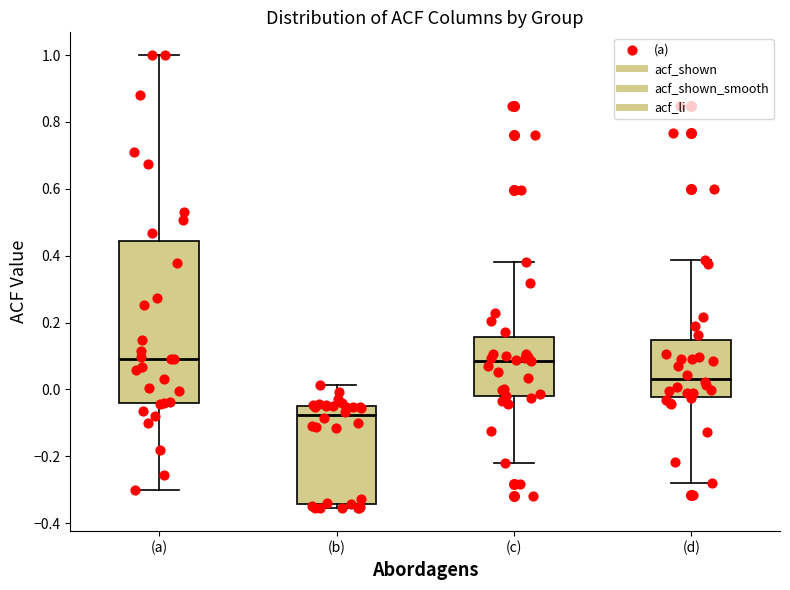

Reading left to right, transcribe this box plot: for each box, give where its median line is, the range the box spans, and where its two whiskers end, as read against the y-axis. The values are not printed on the chart, so give them approximately, as read against the axis.

(a): median 0.10, box -0.04 to 0.44, whiskers -0.30 to 1.00
(b): median -0.08, box -0.34 to -0.04, whiskers -0.36 to 0.02
(c): median 0.08, box -0.02 to 0.16, whiskers -0.22 to 0.38
(d): median 0.04, box -0.02 to 0.14, whiskers -0.28 to 0.38